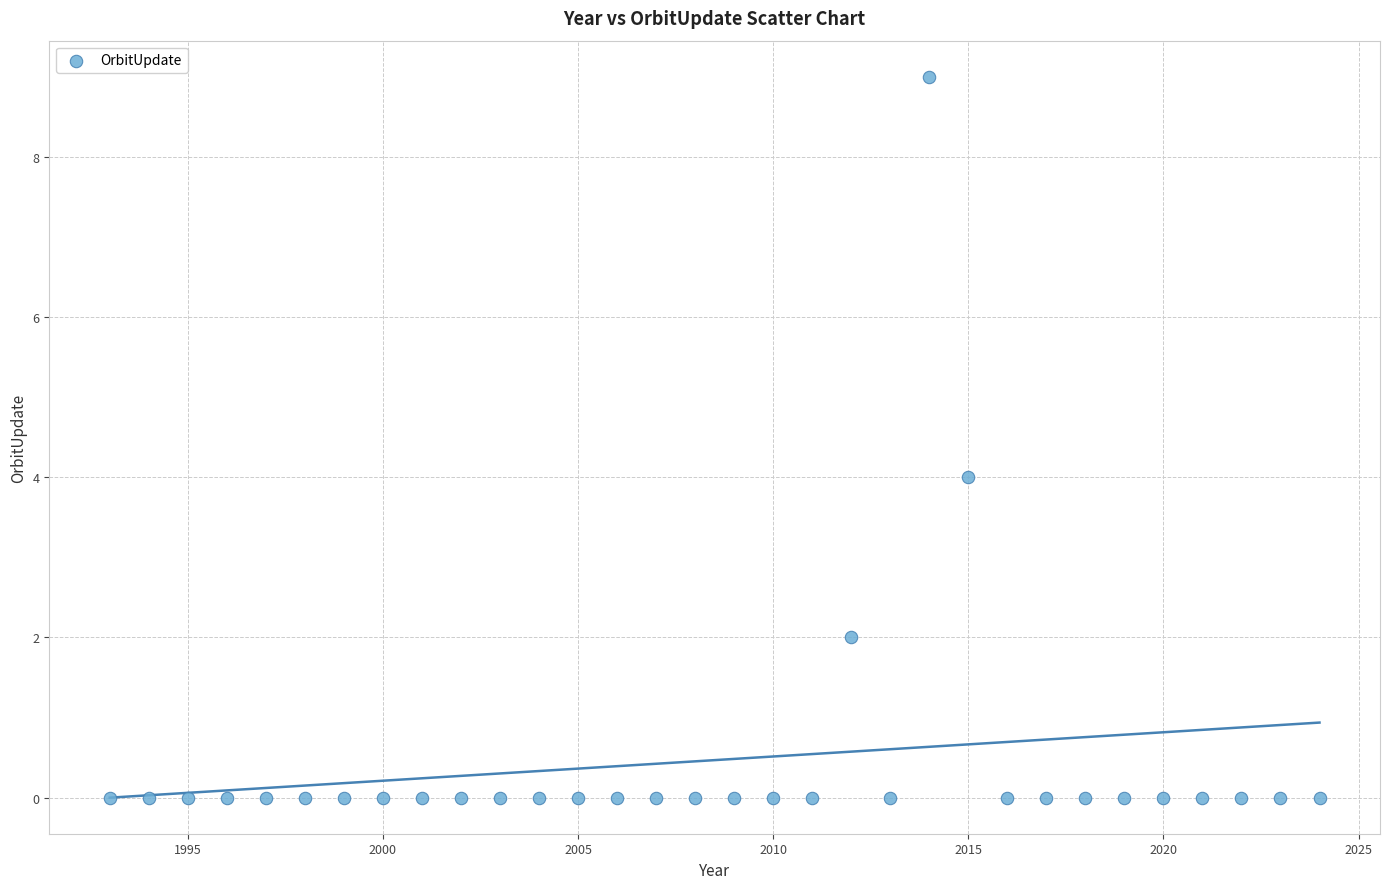

What is the range of Y values (max minus min)?

9